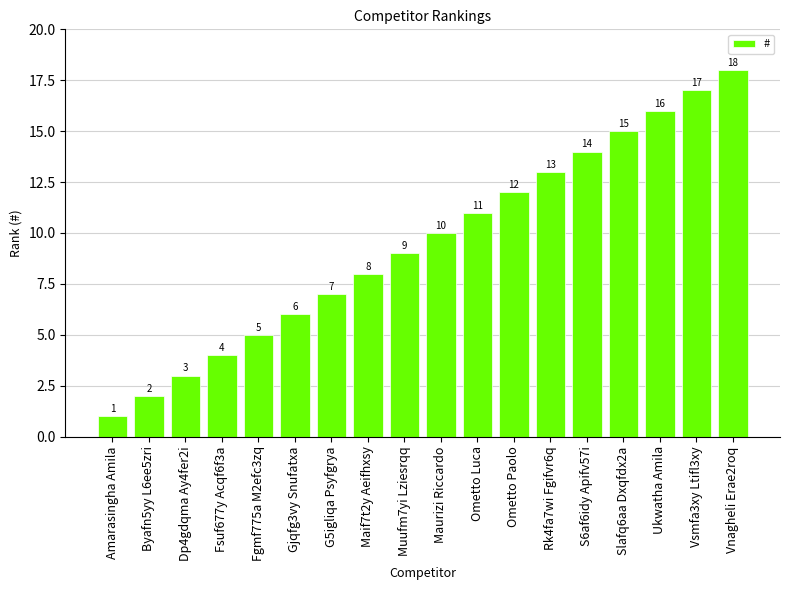

What is the difference between the values at Maurizi Riccardo and Ukwatha Amila?

6